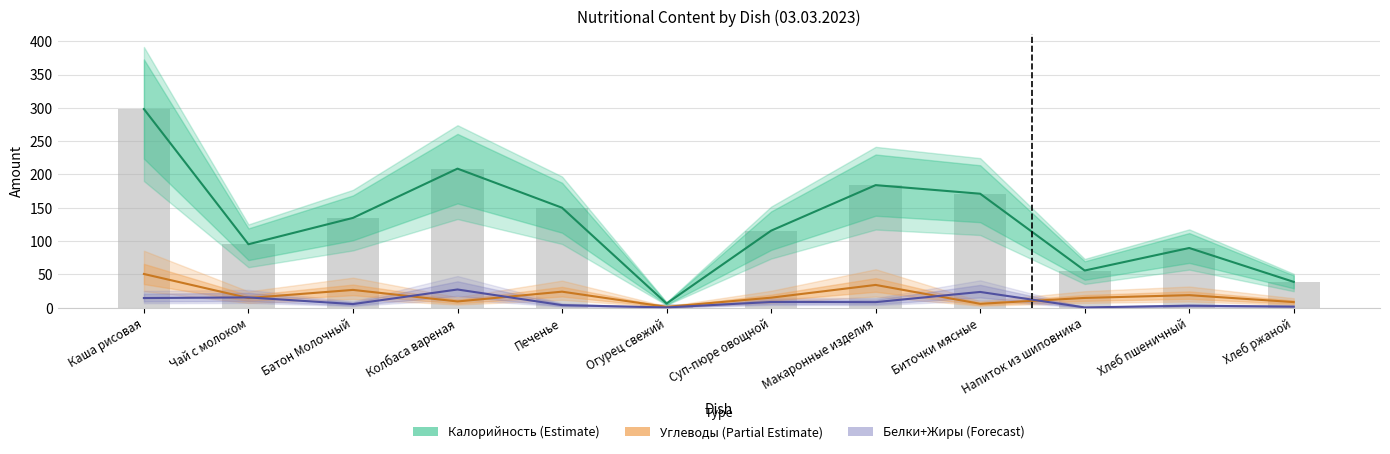

Is the value of Калорийность (Estimate) at Колбаса вареная greater than the value of Белки+Жиры (Forecast) at Батон Молочный?

Yes